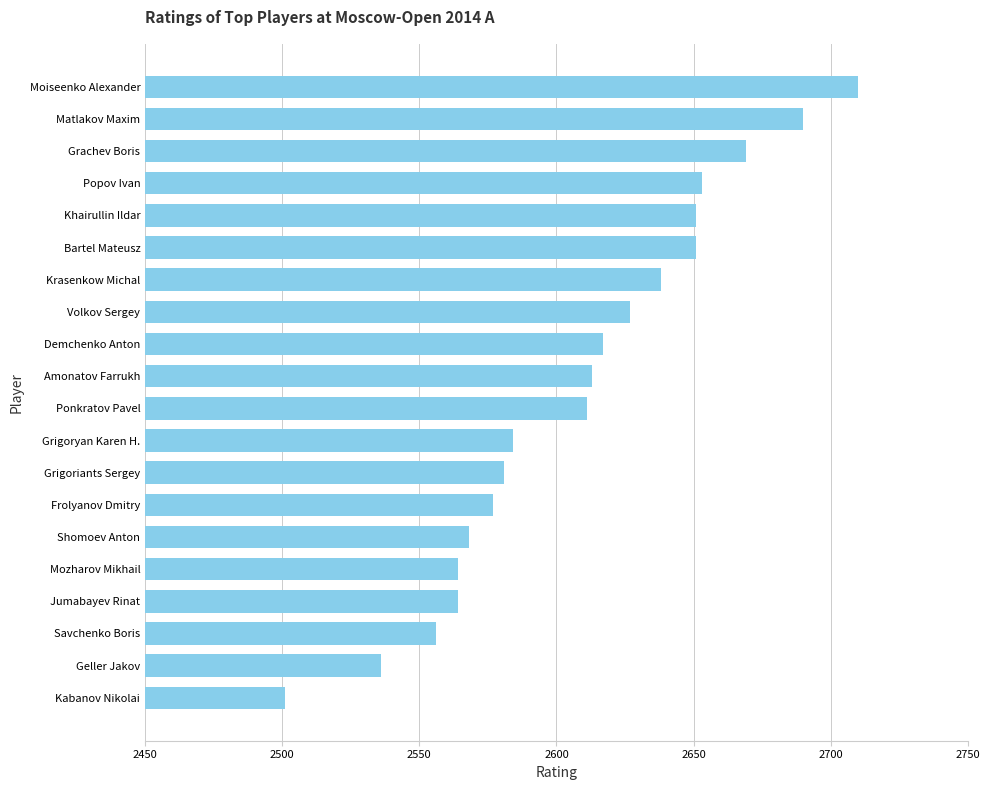

Does the chart contain stacked bars?

No